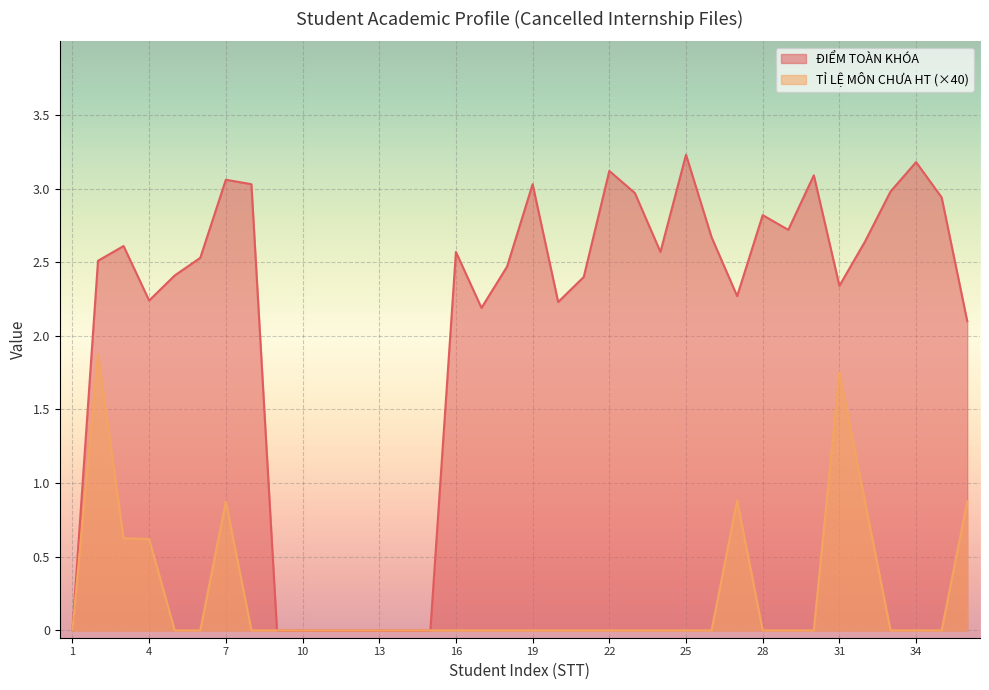

How many series are shown in this chart?

2